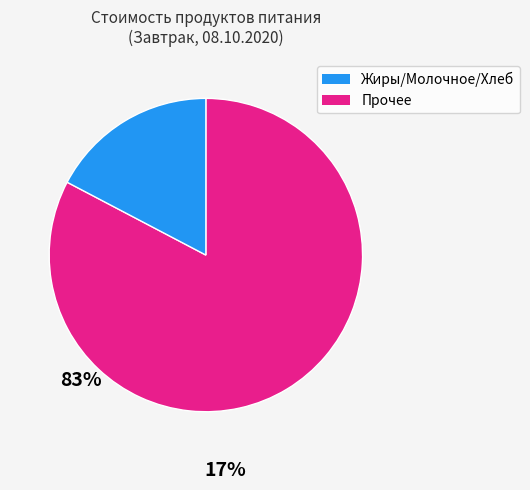

Is there any slice that represents more than half of the pie?

Yes